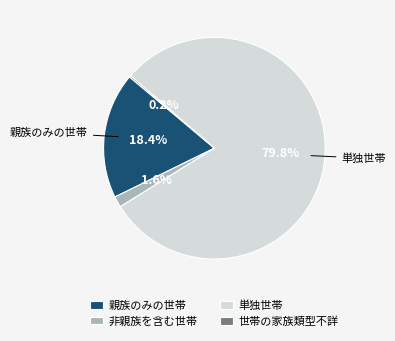

Approximately how many times larger is the value at 親族のみの世帯 compared to 非親族を含む世帯?

11.5